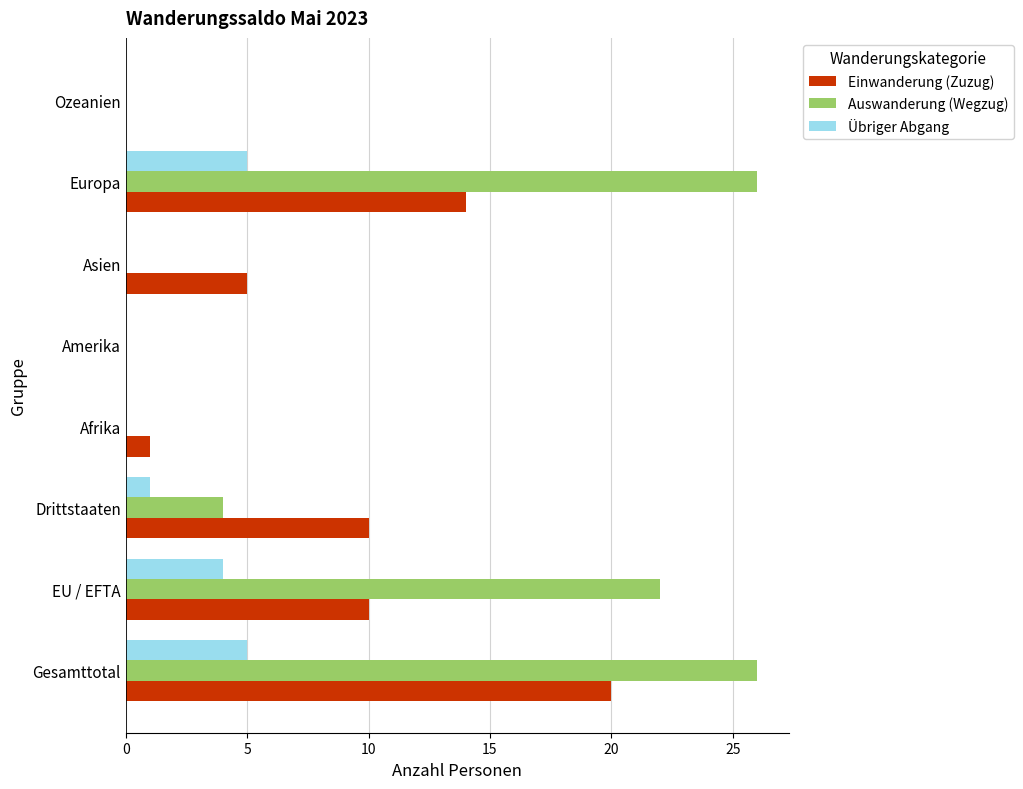

Which series has the largest range (max minus min)?

Auswanderung (Wegzug)